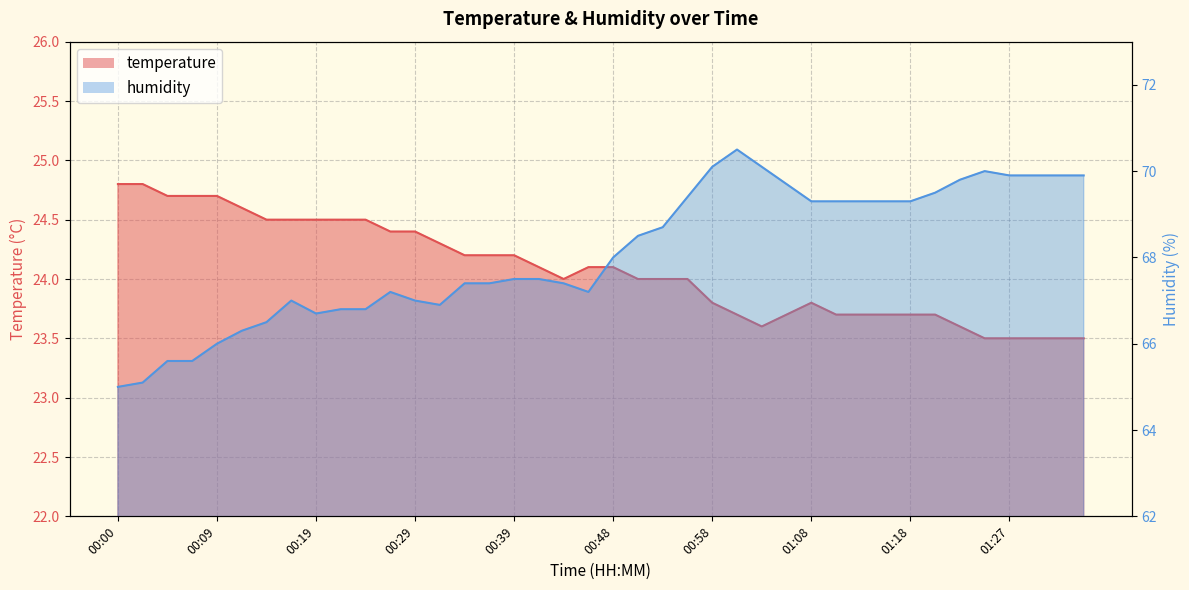

Read the temperature value at 00:41.

24.1